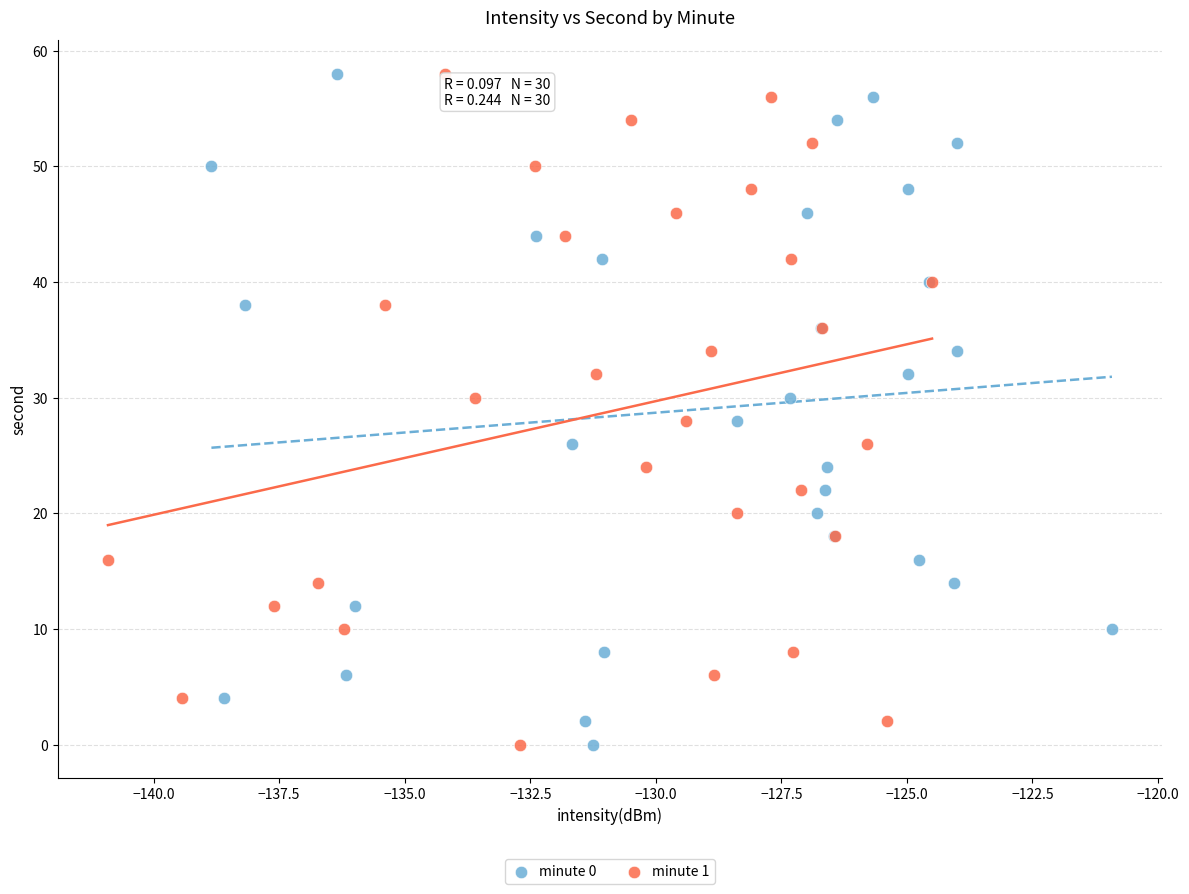

What are all the series names shown in the legend?

minute 0, minute 1